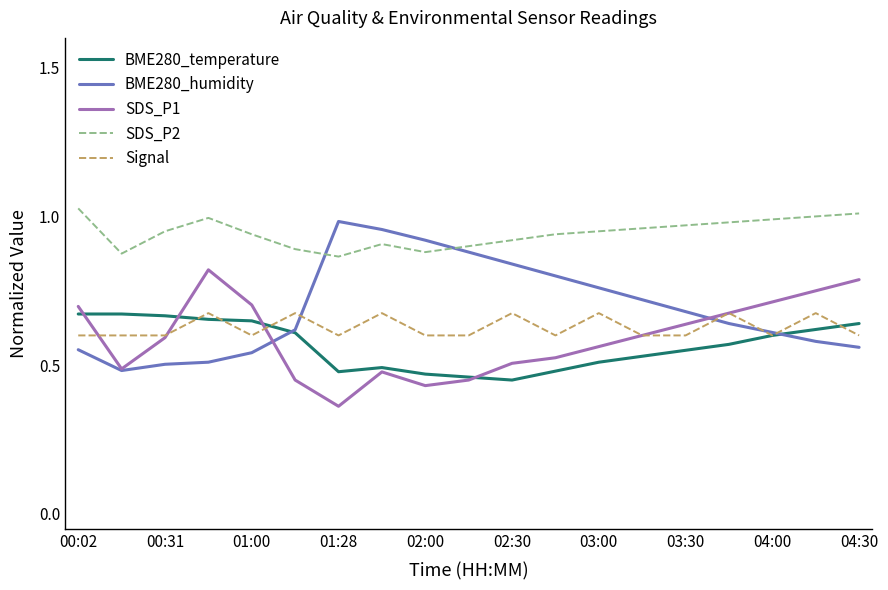

Which series has the largest total across all categories?

SDS_P2